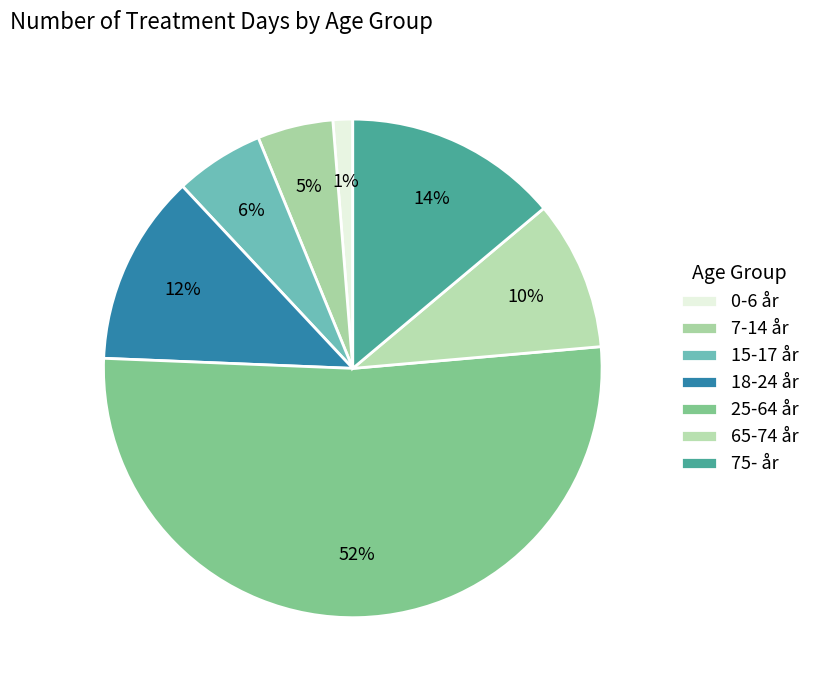

Do 15-17 år and 75- år together represent more than half of the pie?

No